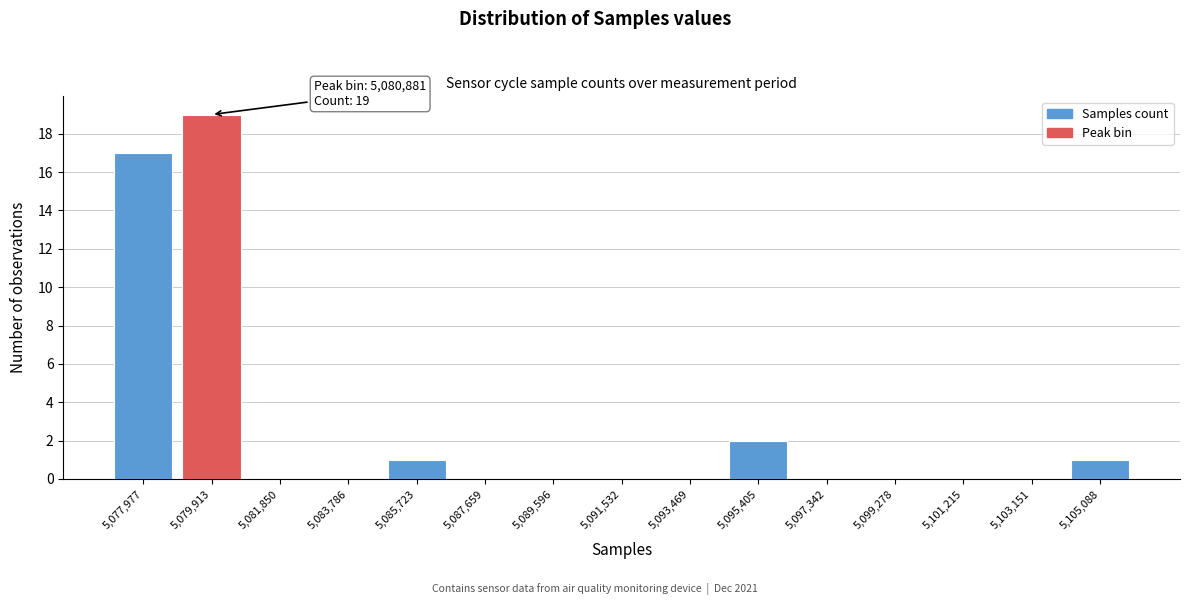

Reading left to right, extract all data points from this chart.

5,077,977=17	5,079,913=19	5,081,850=0	5,083,786=0	5,085,723=1	5,087,659=0	5,089,596=0	5,091,532=0	5,093,469=0	5,095,405=2	5,097,342=0	5,099,278=0	5,101,215=0	5,103,151=0	5,105,088=1